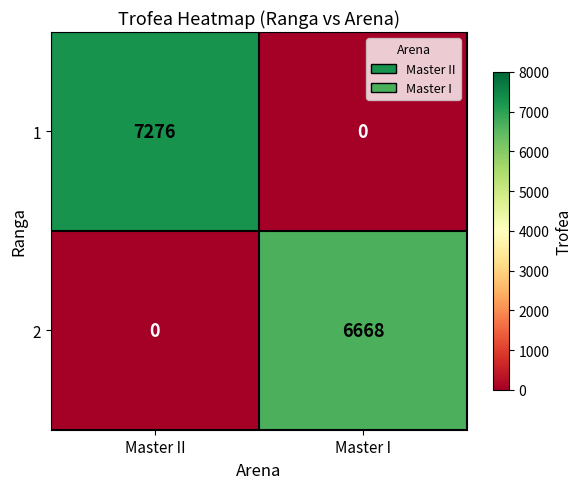

How many categories are shown in the chart?

2